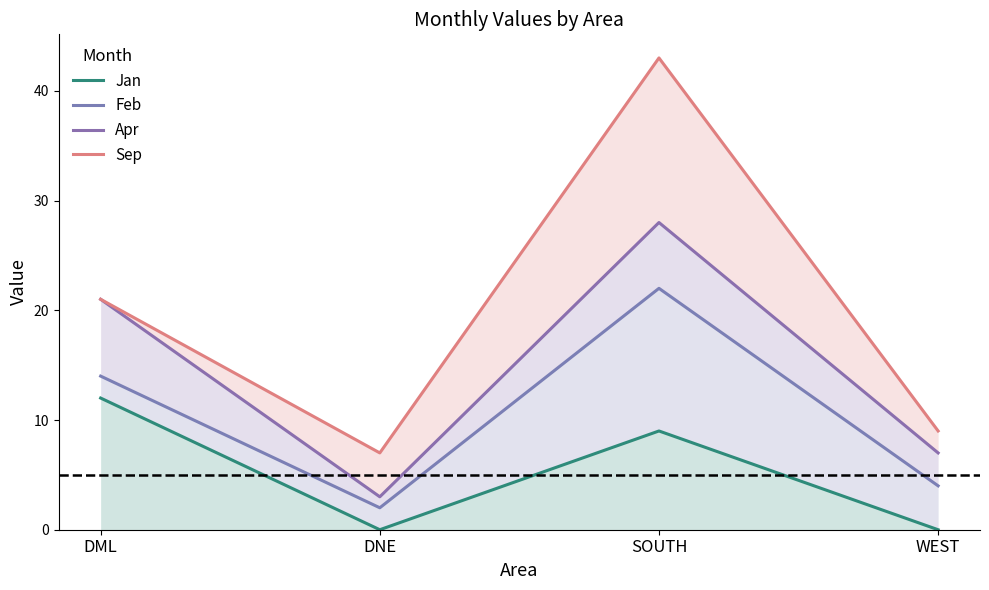

Which series has the largest total across all categories?

Sep